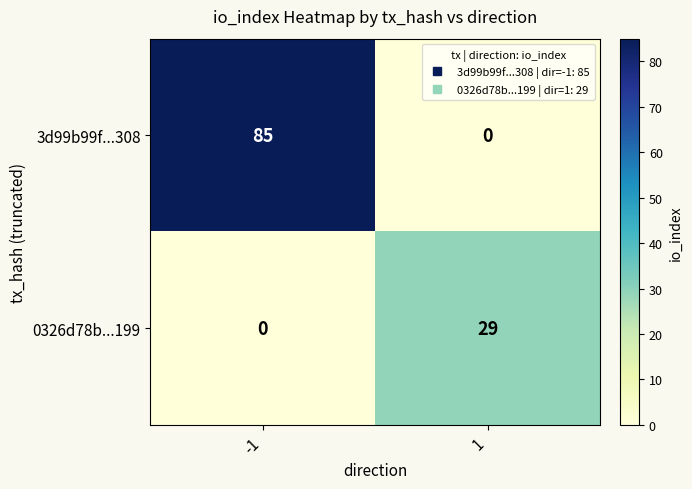

Reading right to left, what are all the values shown in this chart?

3d99b99f...308: 1=0	-1=85
0326d78b...199: 1=29	-1=0